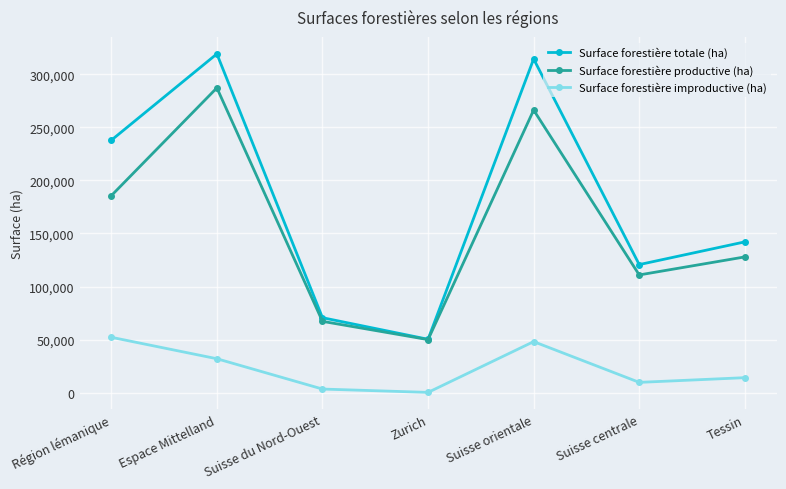

What is the lowest value of the Surface forestière totale (ha) series?

50331